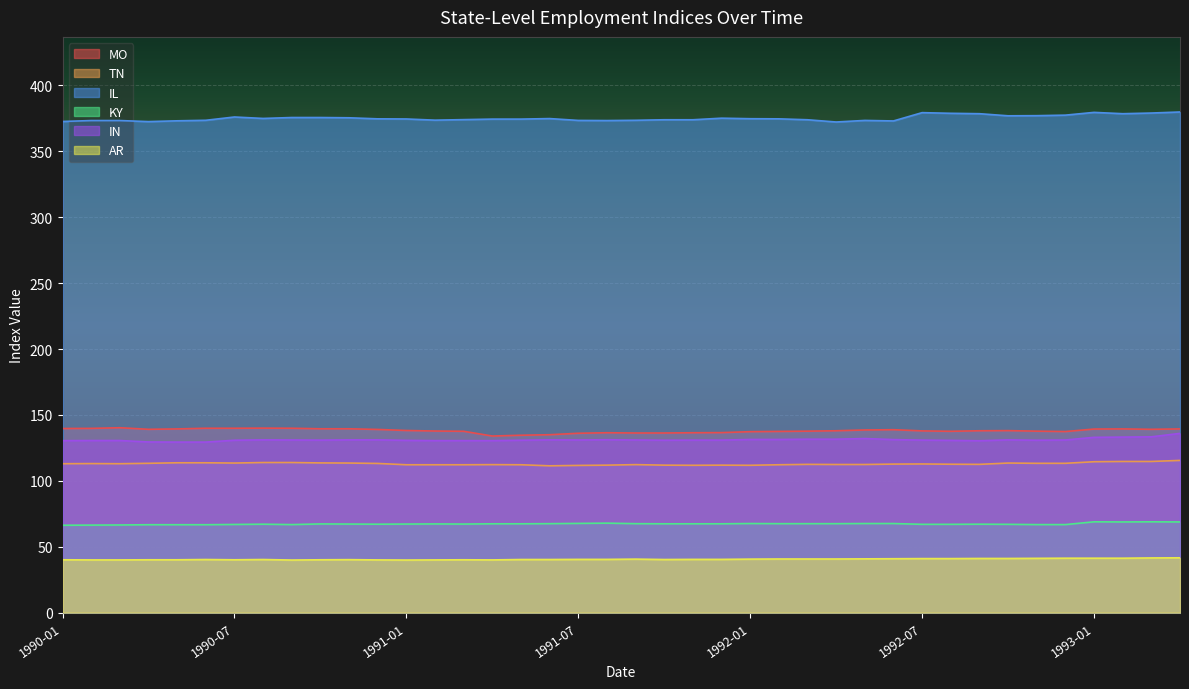

At how many categories does at least one series exceed 268?

40